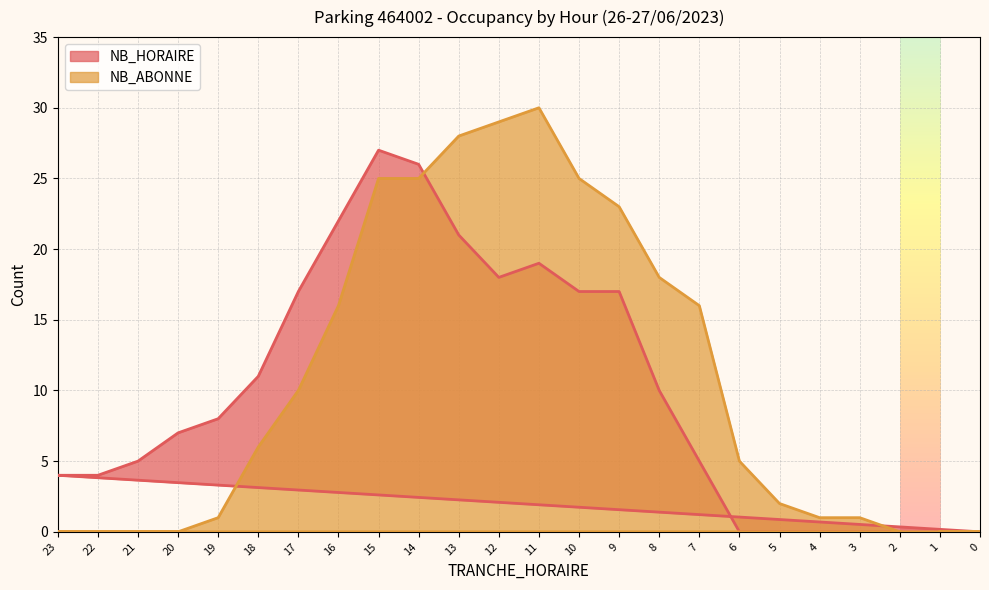

Reading left to right, what are all the values shown in this chart?

NB_HORAIRE: 2=0	3=0	4=0	5=0	6=0	7=5	8=10	9=17	10=17	11=19	12=18	13=21	14=26	15=27	16=22	17=17	18=11	19=8	20=7	21=5	22=4	23=4	0=0	1=0
NB_ABONNE: 2=0	3=1	4=1	5=2	6=5	7=16	8=18	9=23	10=25	11=30	12=29	13=28	14=25	15=25	16=16	17=10	18=6	19=1	20=0	21=0	22=0	23=0	0=0	1=0